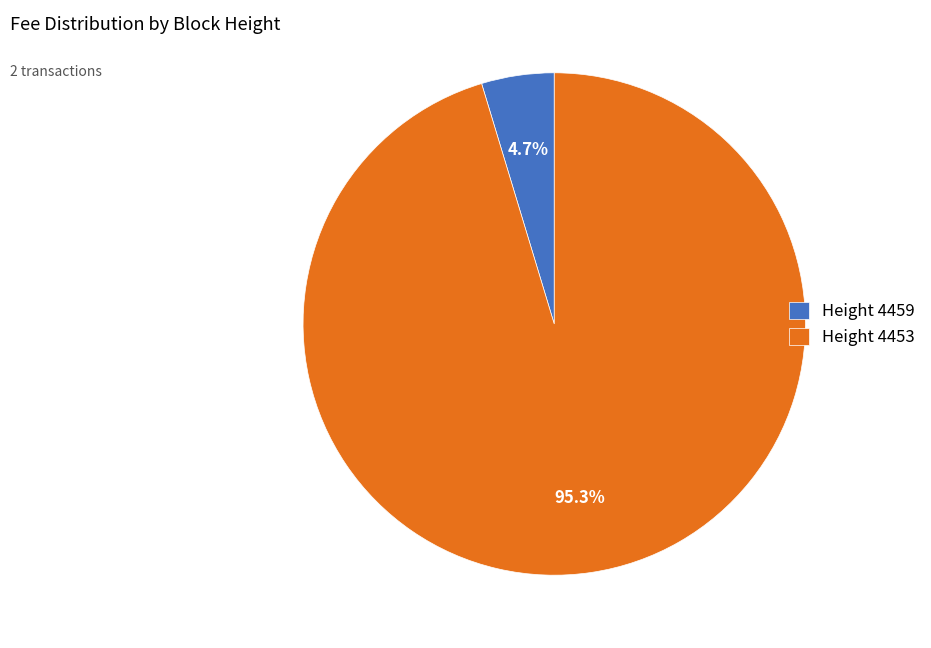

Which slice is the smallest?

Height 4459